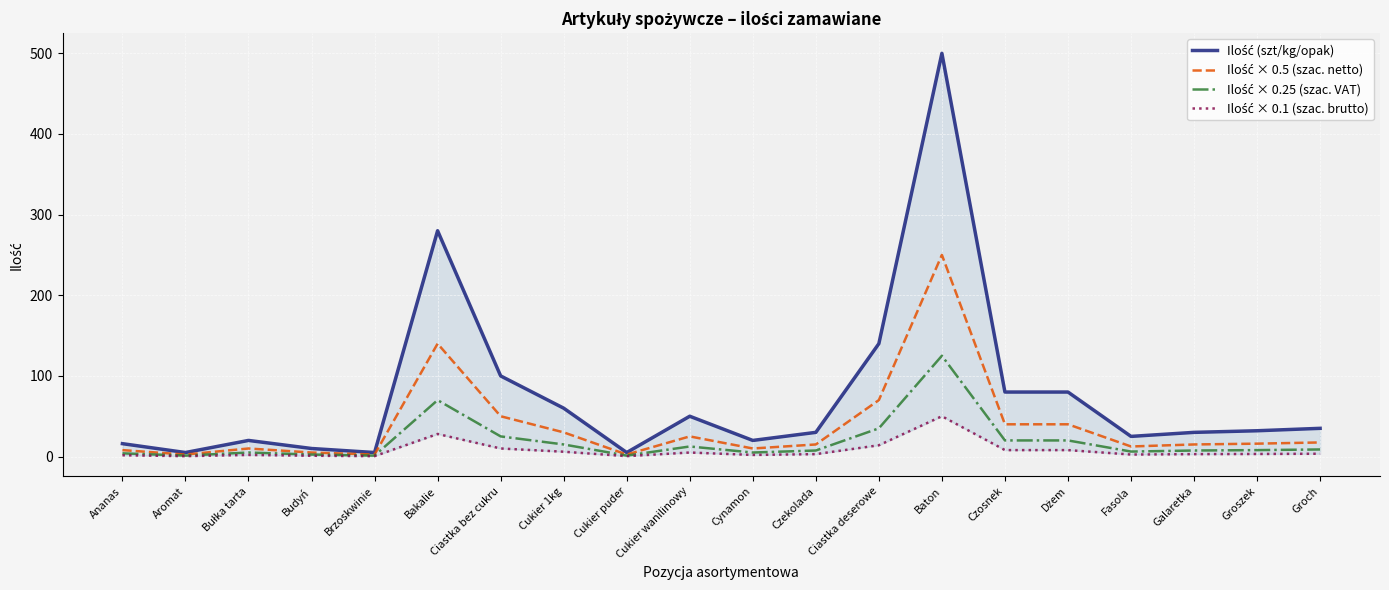

What is the label of the 2nd point from the right?

Groszek